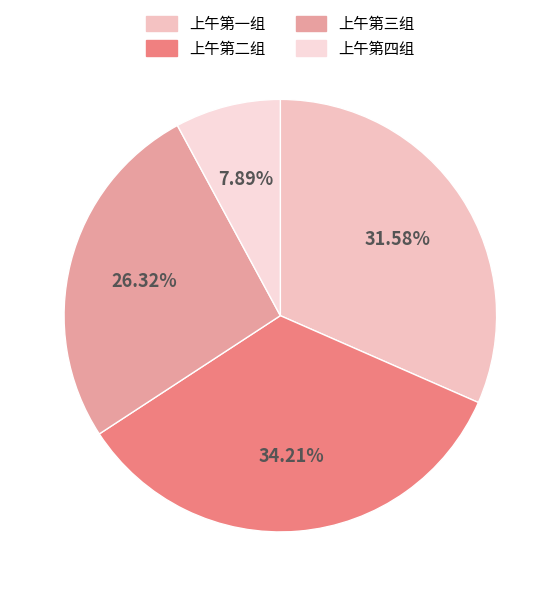

Which category has the smallest portion of the pie?

上午第四组